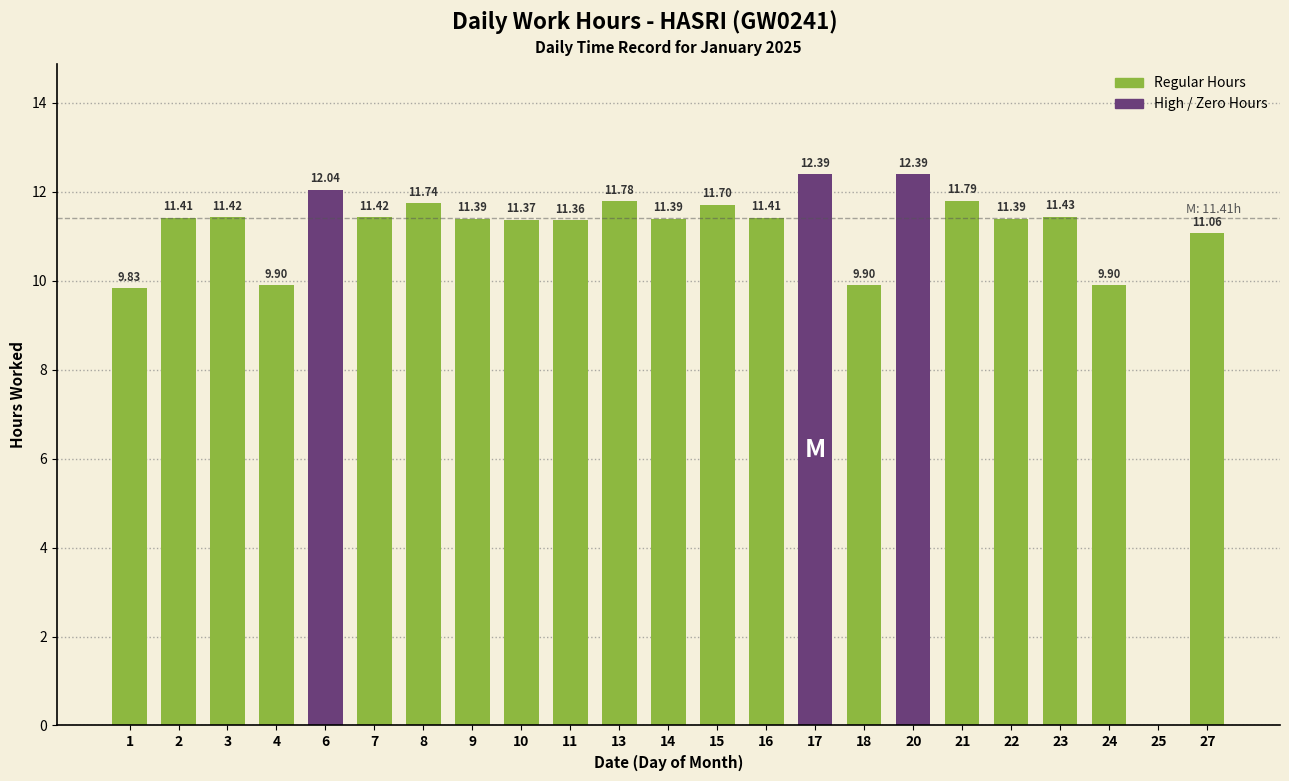

True or false: the data shows 9.9 at 4.

True